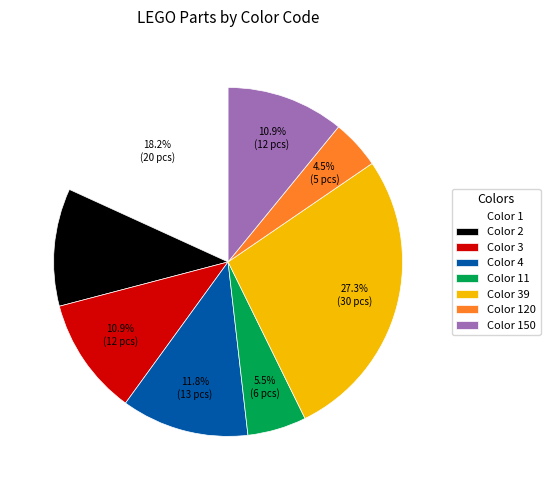

Which slice is the largest?

Color 39